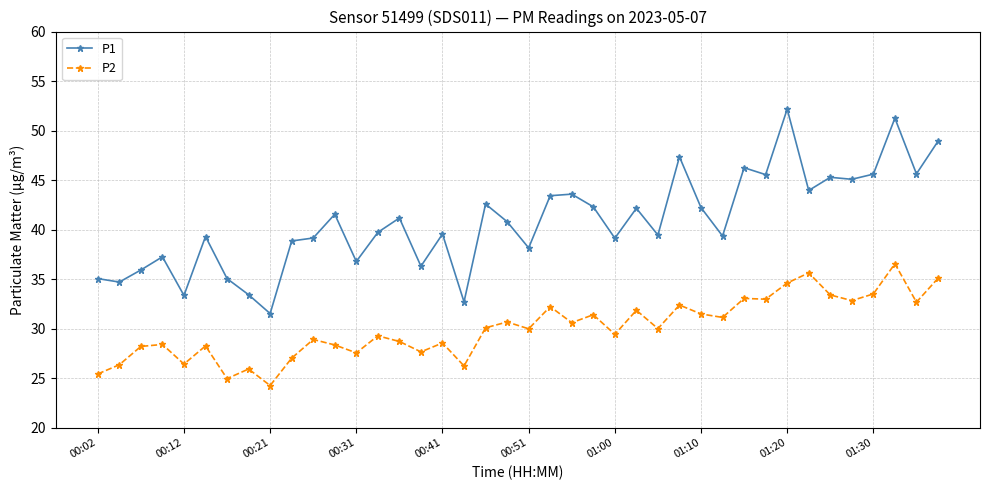

Does the chart have visible grid lines?

Yes